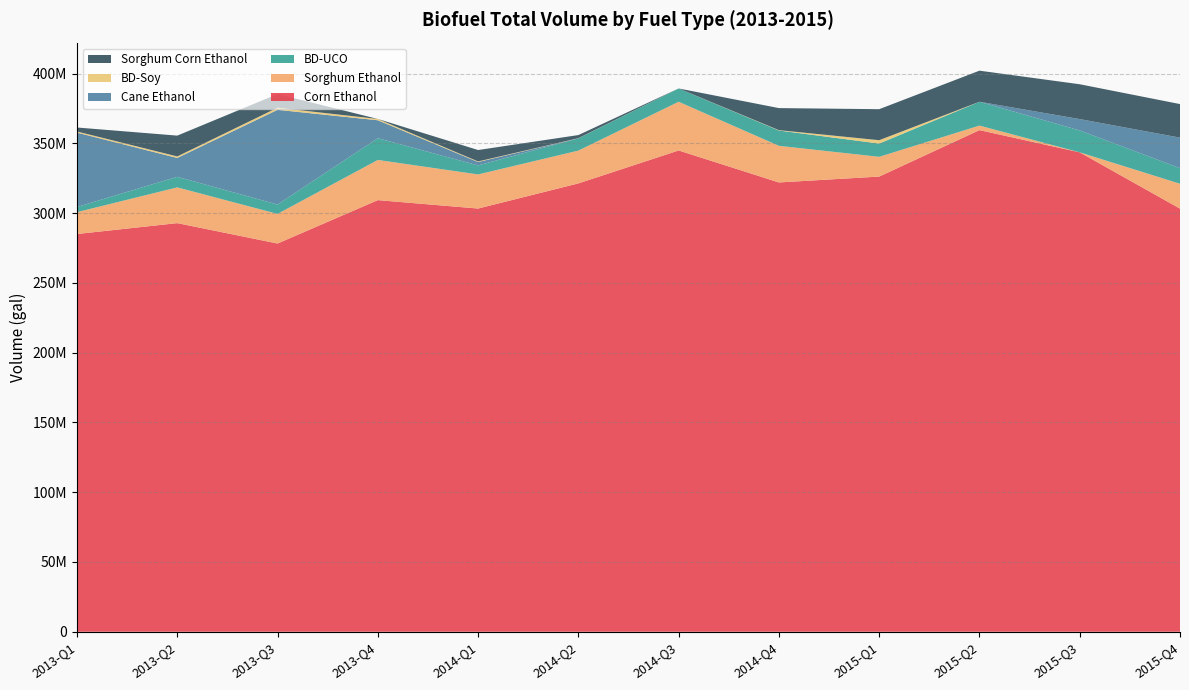

Reading left to right, transcribe all the data shown in this chart.

Corn Ethanol: 285071342	292873068	278252245	309353581	303325811	321346149	344948114	322034667	326234624	359538000	343612250	303273864
Sorghum Ethanol: 15669866	25631834	21234694	28806111	24443577	23508993	34915343	26252052	14158825	3237257	0	17819107
BD-UCO: 3702760	7575367	6697289	15570955	6464969	8779550	9505841	10972399	9510536	17094428	15694230	11193514
Cane Ethanol: 53301702	13498246	67903390	12865730	2442982	0	0	0	0	0	8124382	21860384
BD-Soy: 825069	1102942	1536385	942518	410535	106591	20004	253773	2413616	4235	11075	3970
Sorghum Corn Ethanol: 2840655	14915252	9739773	0	8179324	2249521	0	15811633	22217799	22270636	24968425	24057446